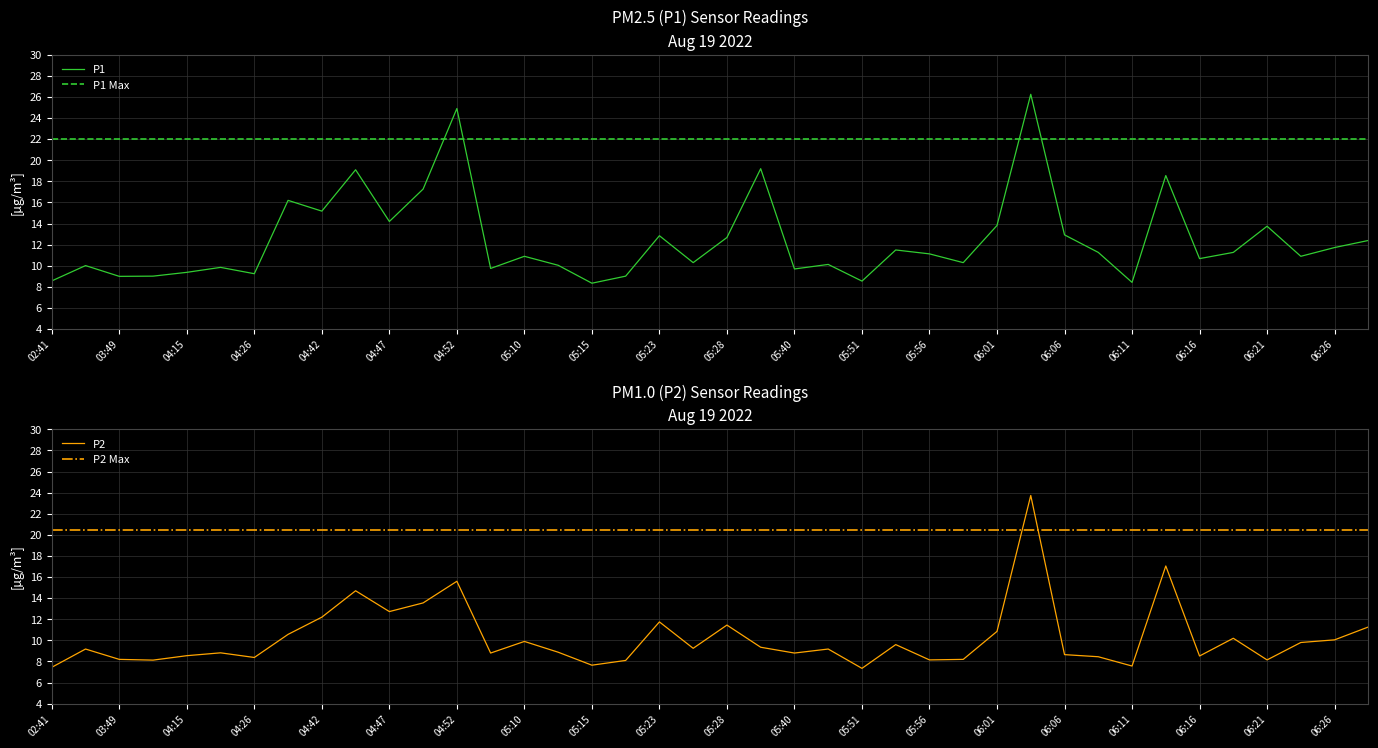

How many interior local valleys does the P1 series have?

13